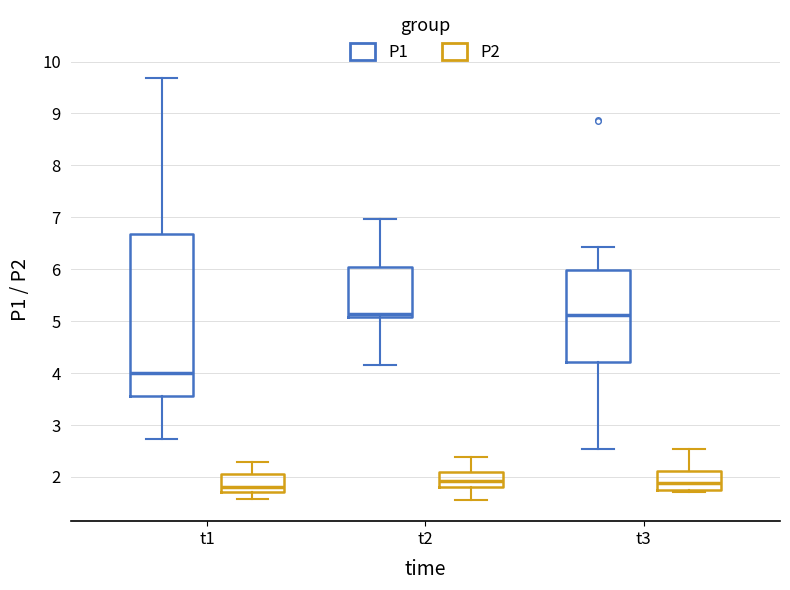

Reading left to right, read every box against the y-axis: the position of its median line, the range the box covers, and the ends of its whiskers. The values are not printed on the chart, so give them approximately, as read against the axis.

t1 (P1): median 4.0, box 3.6 to 6.7, whiskers 2.7 to 9.7
t1 (P2): median 1.8, box 1.7 to 2.1, whiskers 1.6 to 2.3
t2 (P1): median 5.1 (just above the box's lower edge), box 5.1 to 6.1, whiskers 4.2 to 7.0
t2 (P2): median 1.9, box 1.8 to 2.1, whiskers 1.6 to 2.4
t3 (P1): median 5.1, box 4.2 to 6.0, whiskers 2.5 to 6.4
t3 (P2): median 1.9, box 1.7 to 2.1, whiskers 1.7 (just below the box's lower edge) to 2.5